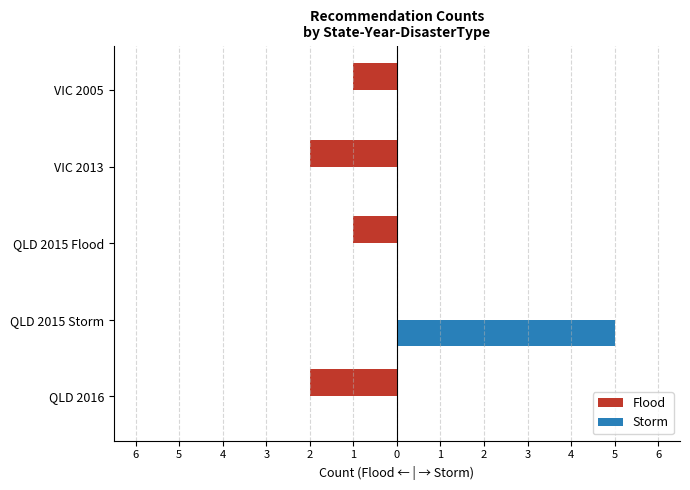

What are all the series names shown in the legend?

Flood, Storm